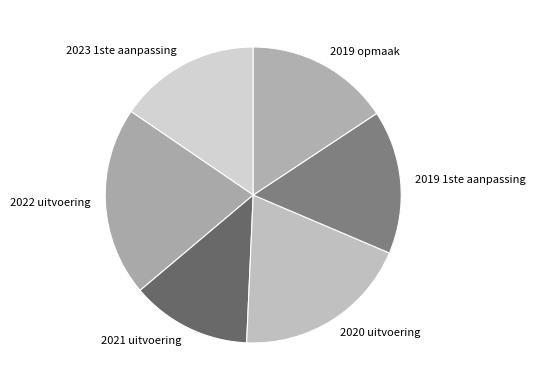

How many segments does this pie chart have?

6